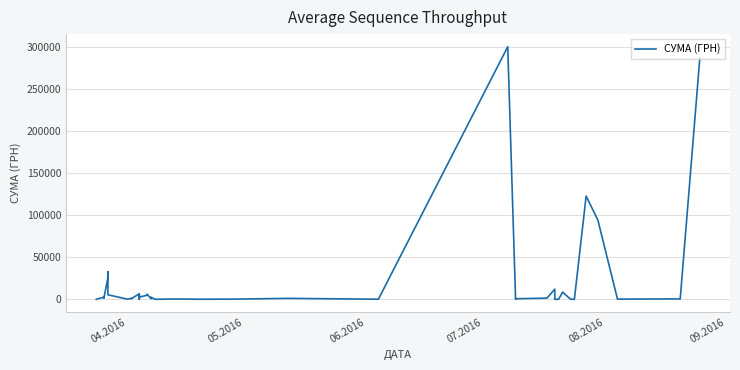

How many lines are shown in the chart?

1